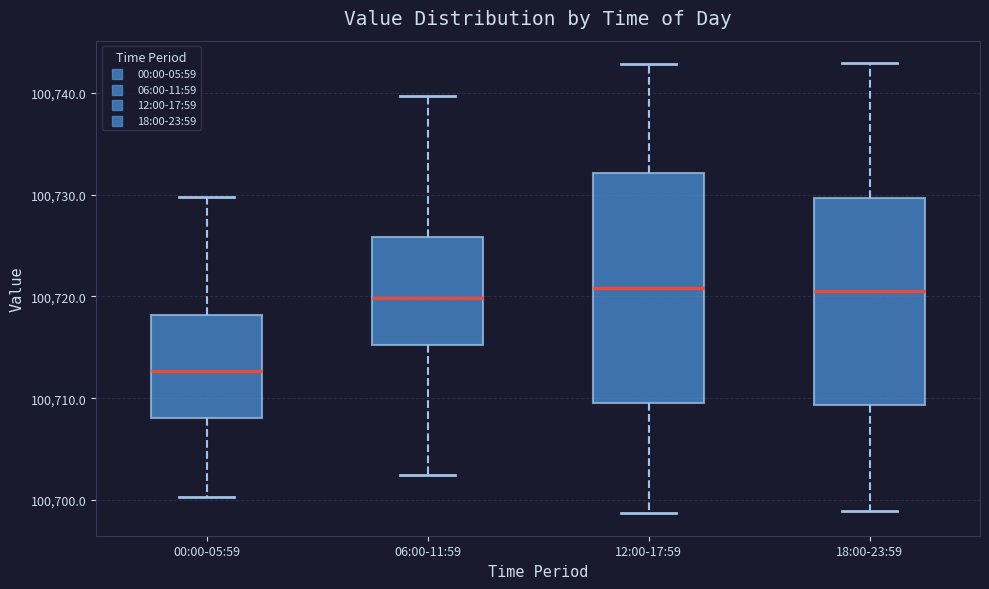

Reading left to right, transcribe this box plot: for each box, give where its median line is, the range the box spans, and where its two whiskers end, as read against the y-axis. The values are not printed on the chart, so give them approximately, as read against the axis.

00:00-05:59: median 100713, box 100708 to 100718, whiskers 100700 to 100730
06:00-11:59: median 100720, box 100715 to 100726, whiskers 100702 to 100740
12:00-17:59: median 100721, box 100710 to 100732, whiskers 100699 to 100743
18:00-23:59: median 100721, box 100709 to 100730, whiskers 100699 to 100743